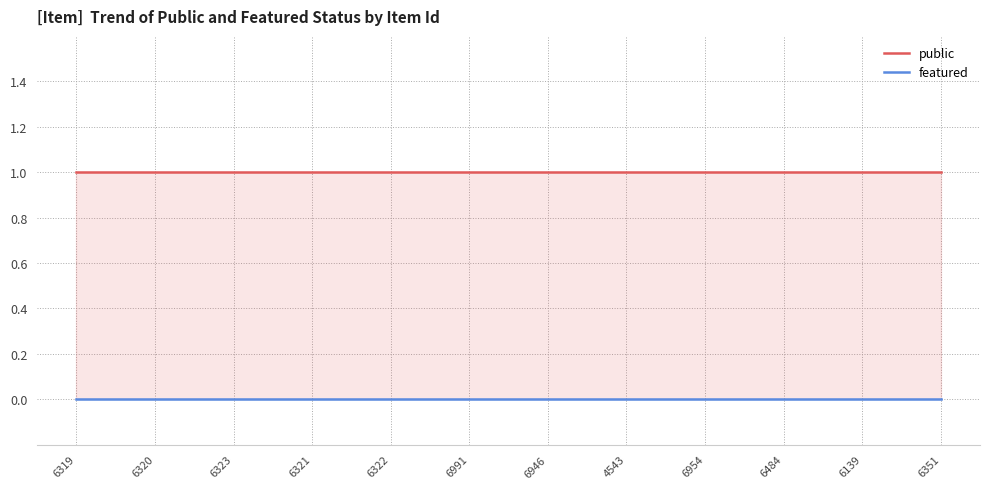

Read the public value at 6946.

1